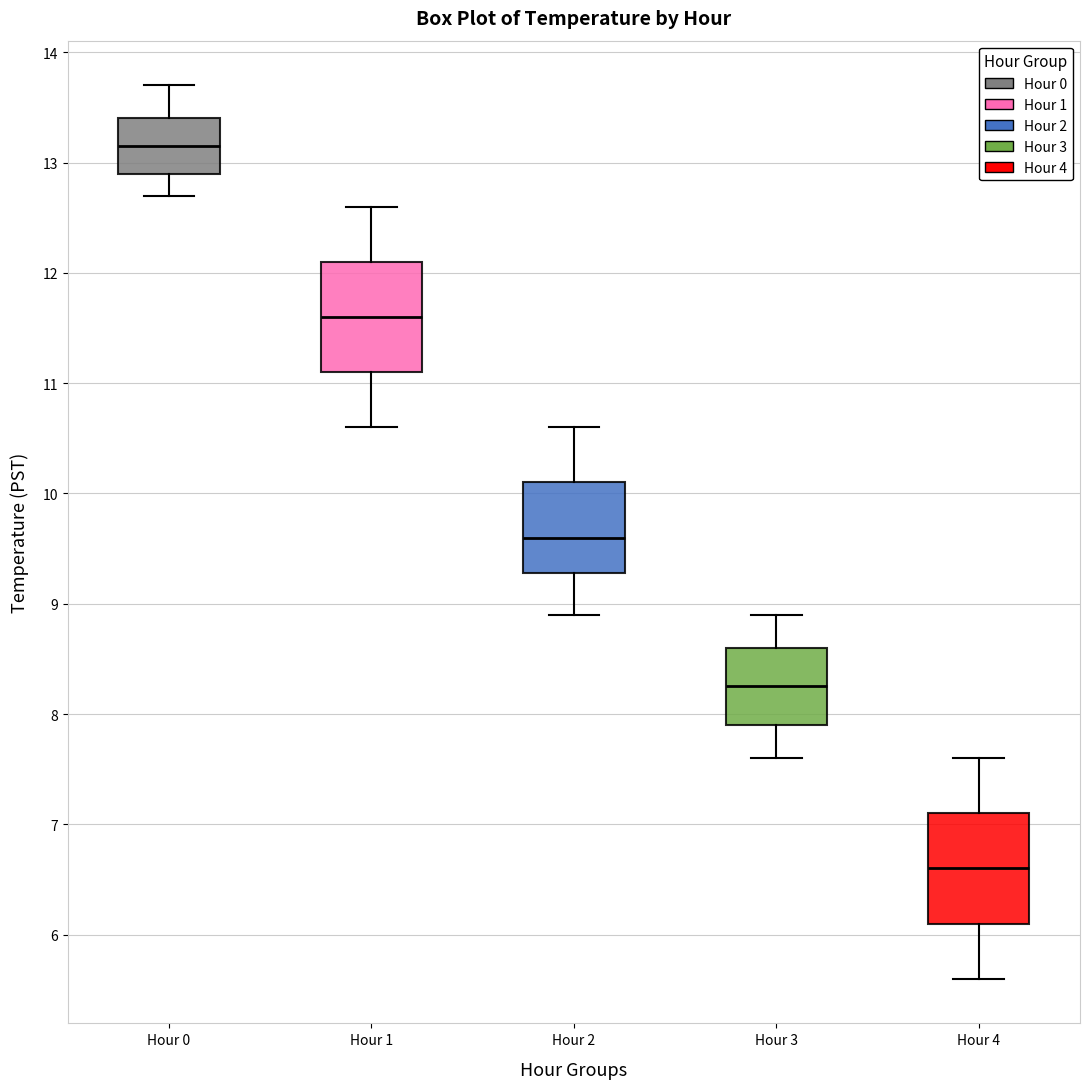

Which box's median line is the lowest?

Hour 4